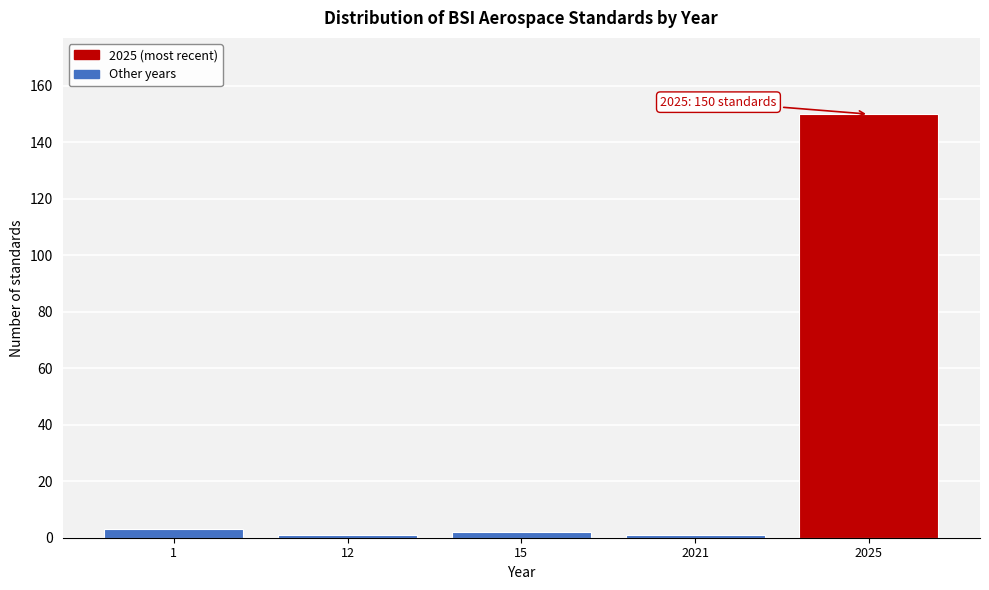

Reading left to right, extract all data points from this chart.

1=3	12=1	15=2	2021=1	2025=150